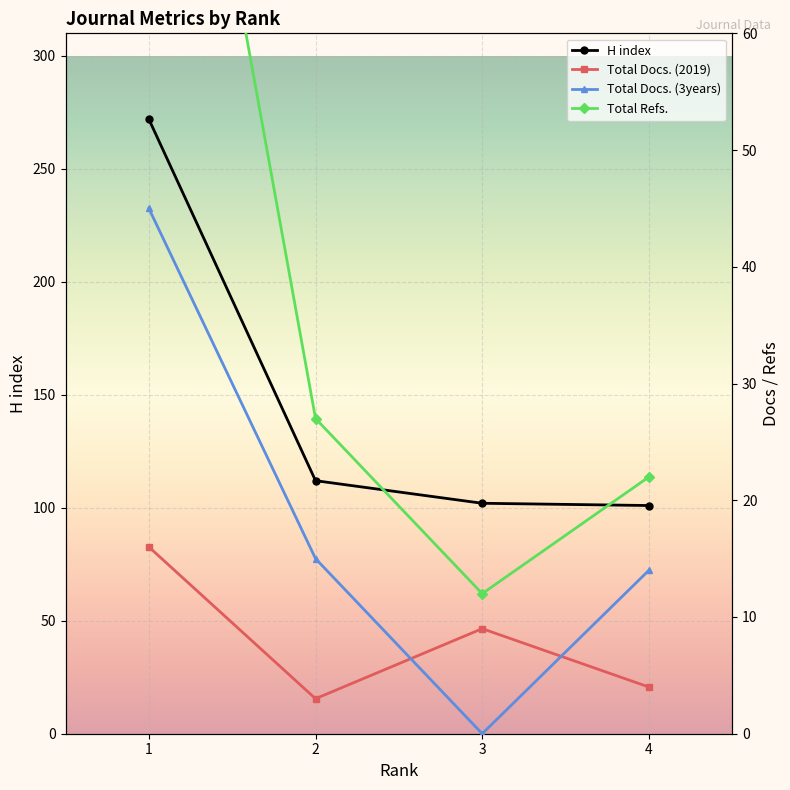

What is the value of the Total Refs. point at the 3rd from the left?

12